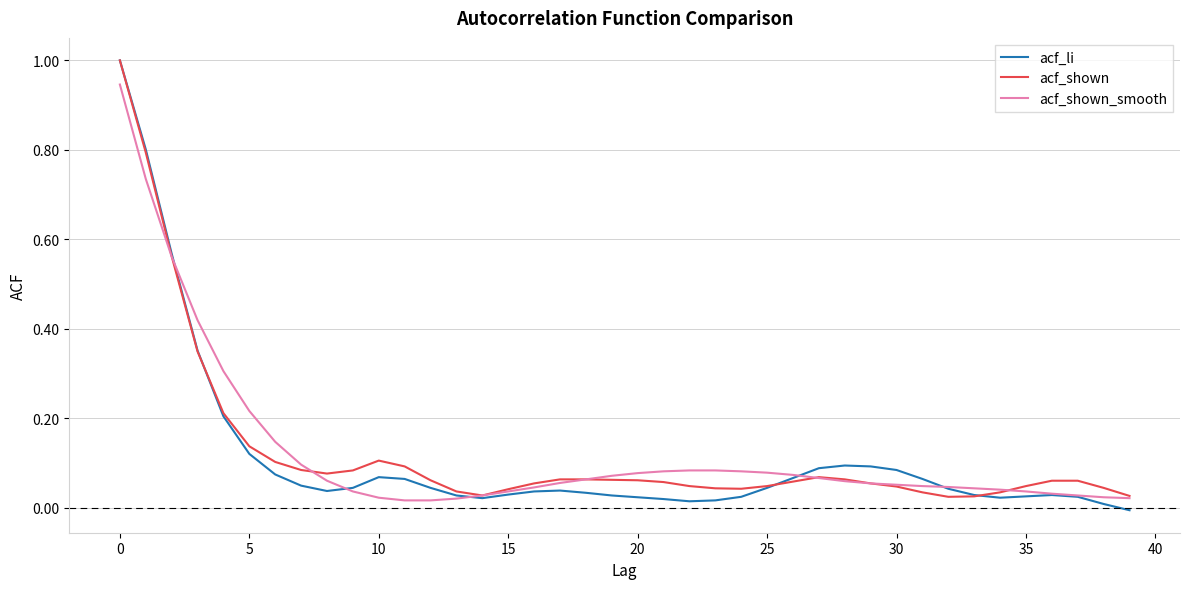

What is the highest value of the acf_shown series?

1.0